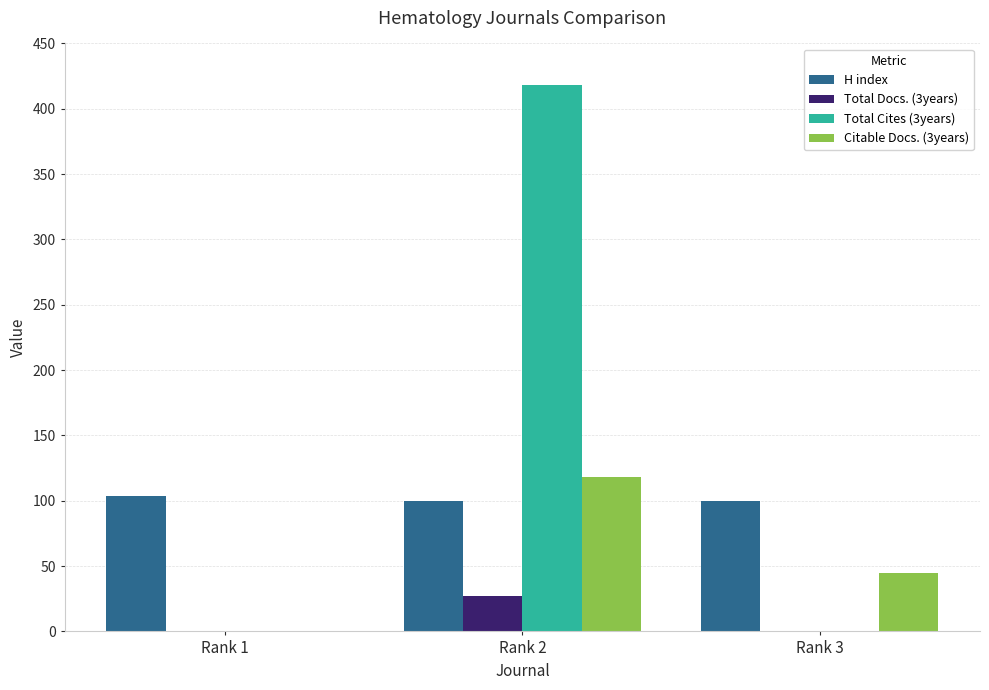

What are all the series names shown in the legend?

H index, Total Docs. (3years), Total Cites (3years), Citable Docs. (3years)